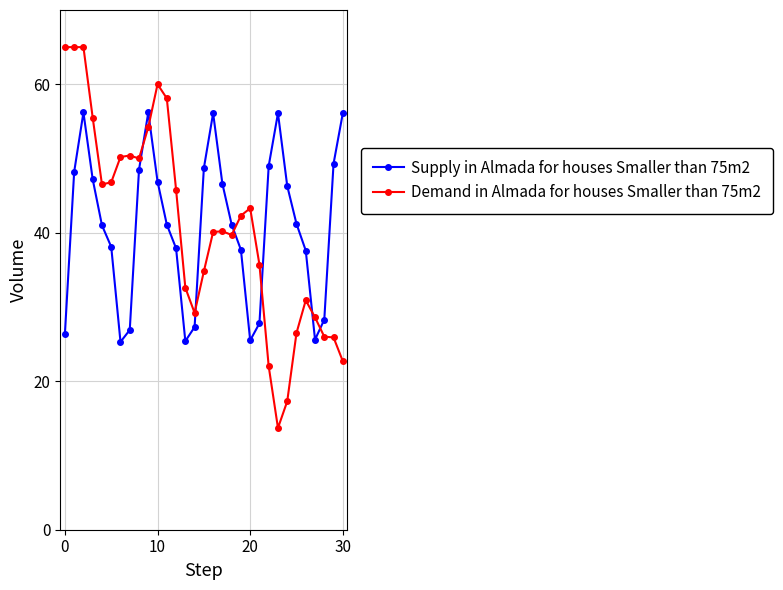

What is the minimum value for Supply in Almada for houses Smaller than 75m2?

25.3